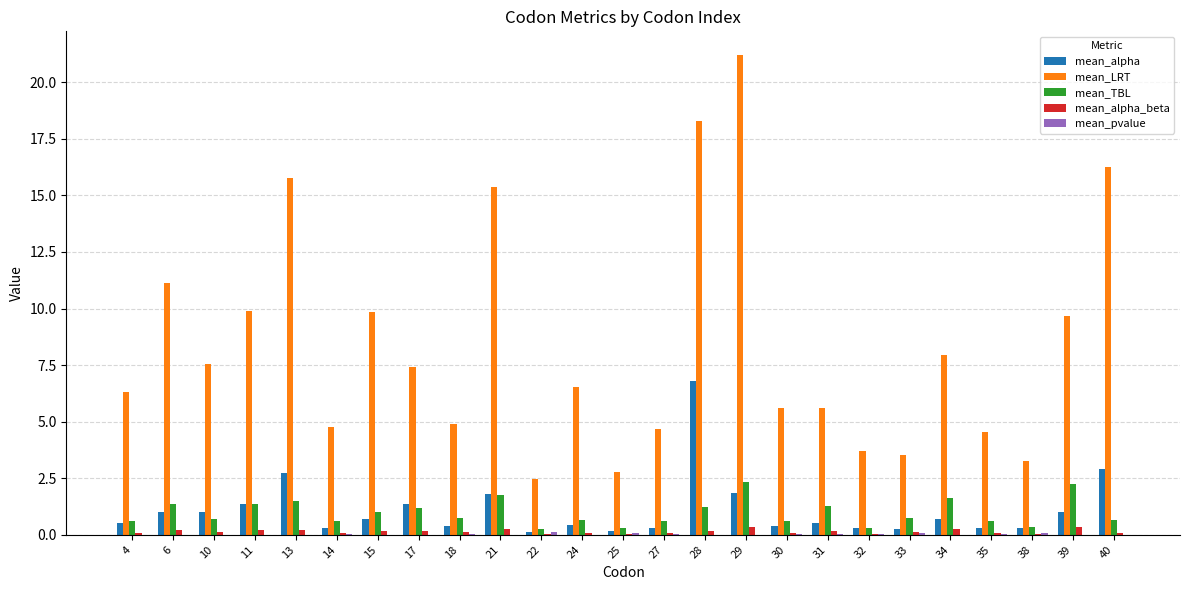

What is the greatest value displayed?

21.2